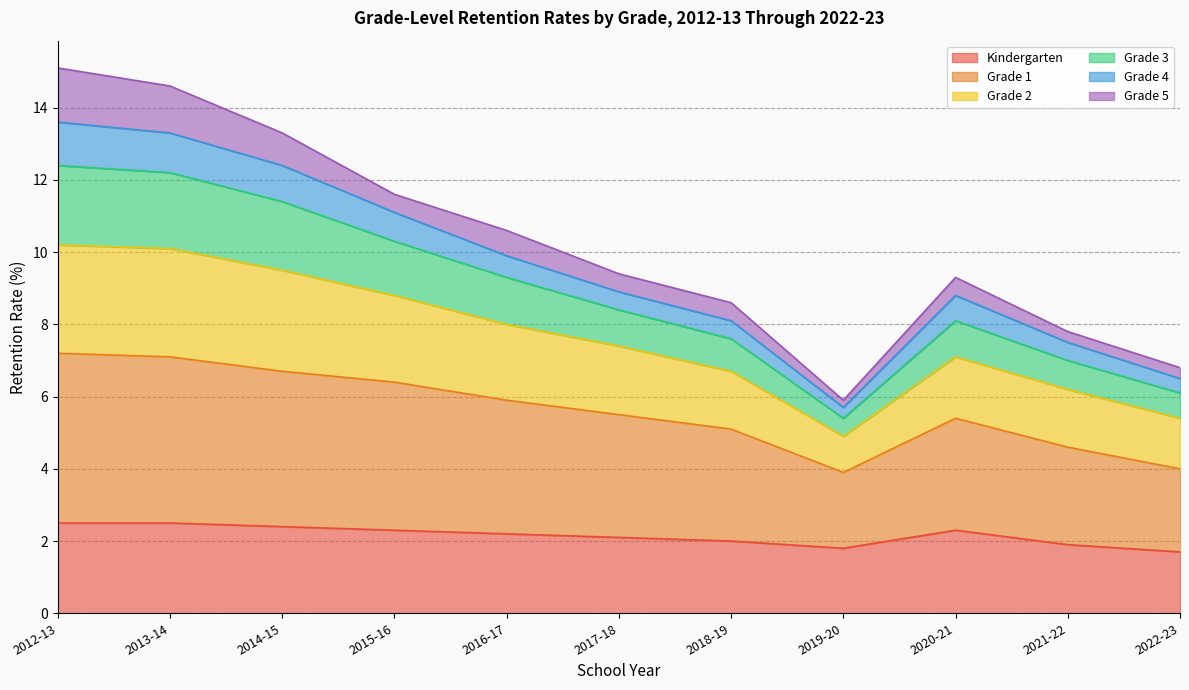

True or false: Kindergarten has a value of 3.0 at 2022-23.

False